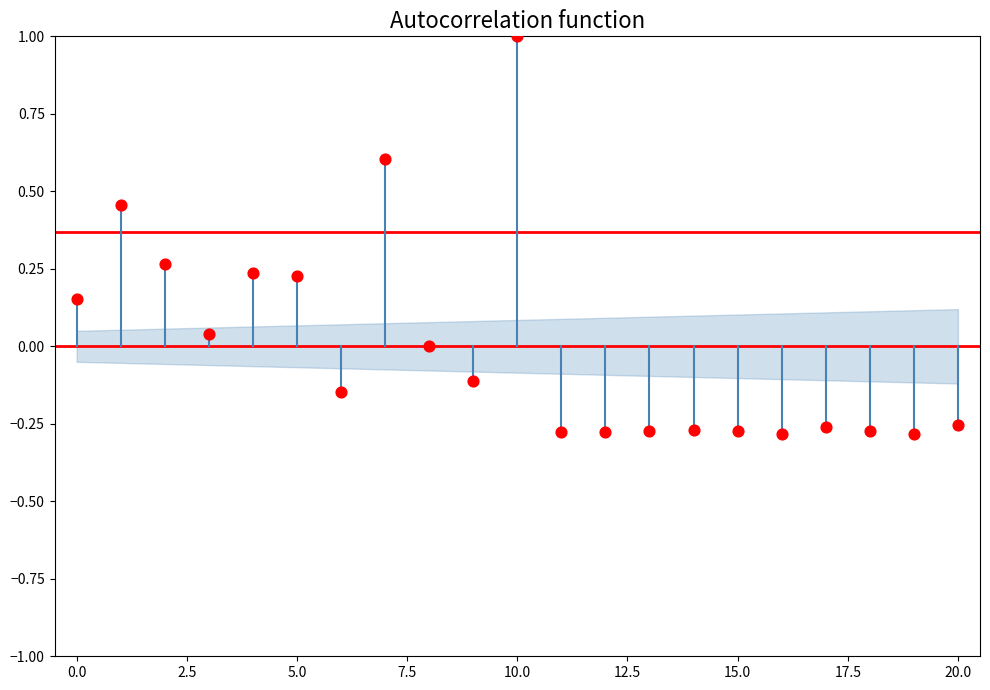

What is the range of Y values (max minus min)?

1.3